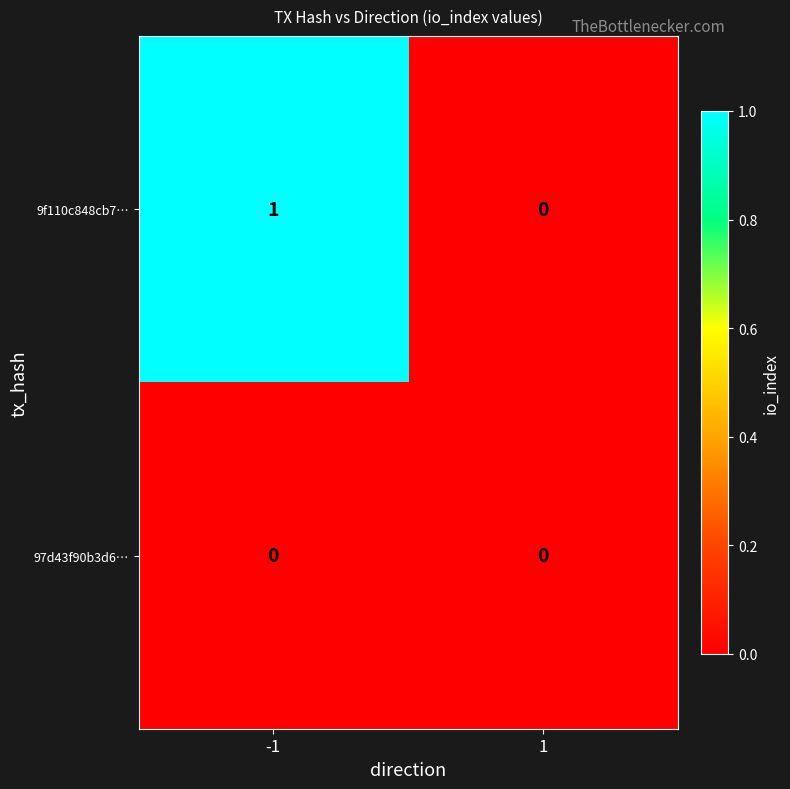

List the series in order of their overall mean, lowest first.

97d43f90b3d6…, 9f110c848cb7…